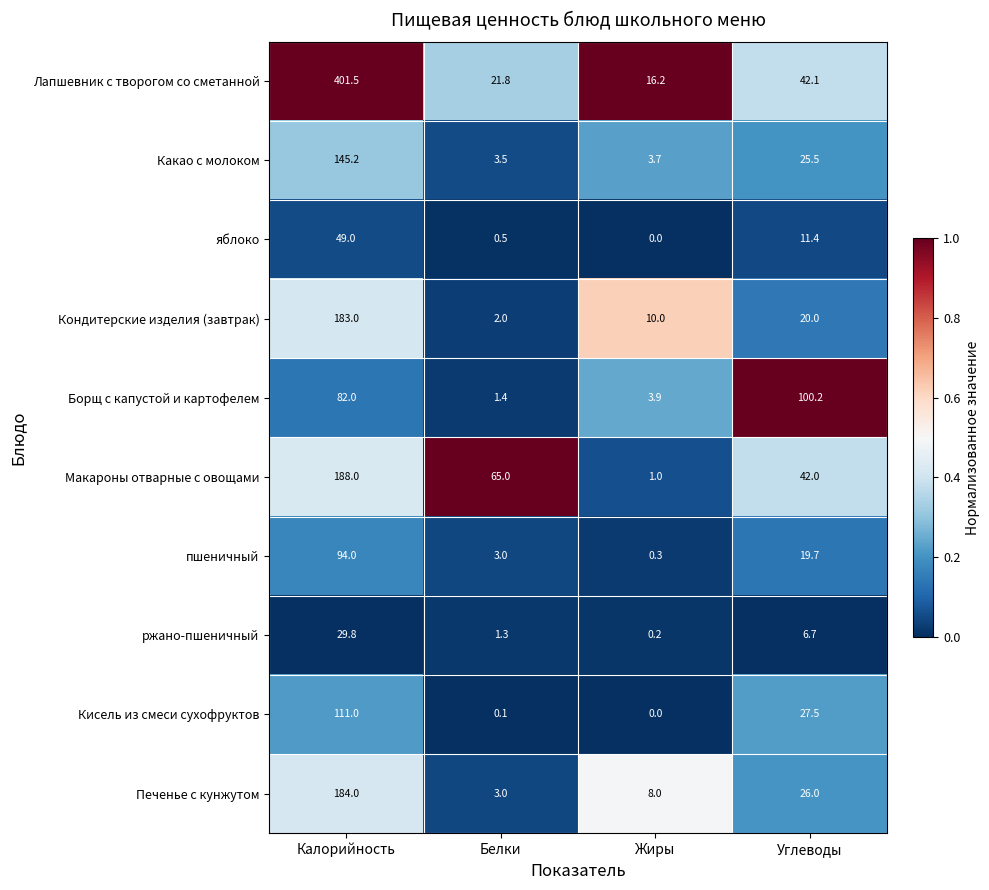

How many data points does each series have?

4